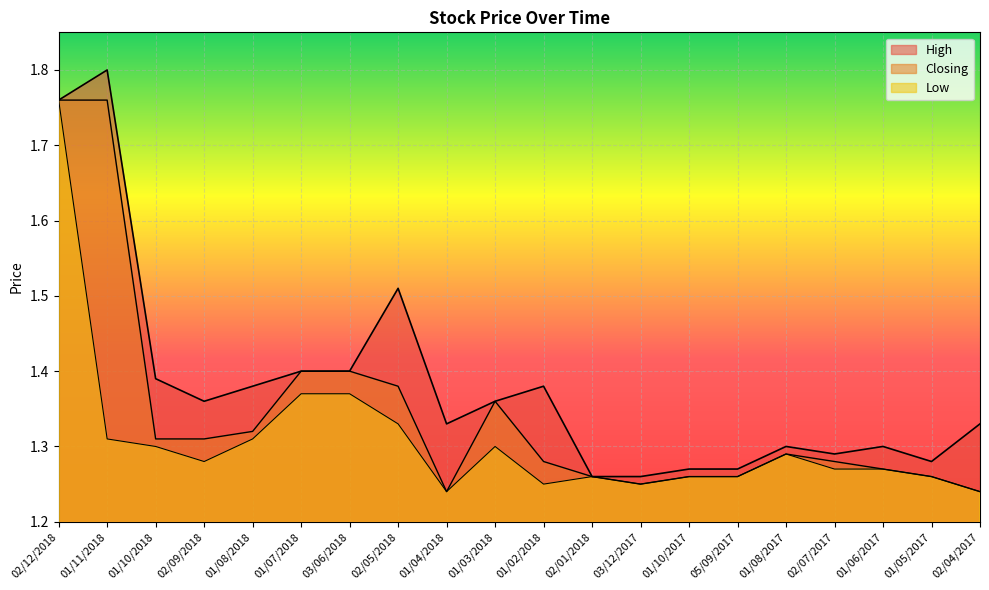

List the labels in order of Closing value, smallest first.

01/04/2018, 02/04/2017, 03/12/2017, 02/01/2018, 01/10/2017, 05/09/2017, 01/05/2017, 01/06/2017, 01/02/2018, 02/07/2017, 01/08/2017, 01/10/2018, 02/09/2018, 01/08/2018, 01/03/2018, 02/05/2018, 01/07/2018, 03/06/2018, 02/12/2018, 01/11/2018